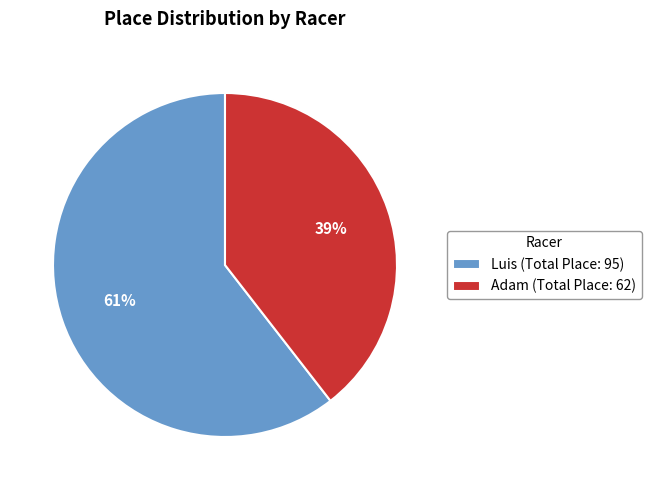

Do Adam (Total Place: 62) and Luis (Total Place: 95) together represent more than half of the pie?

Yes